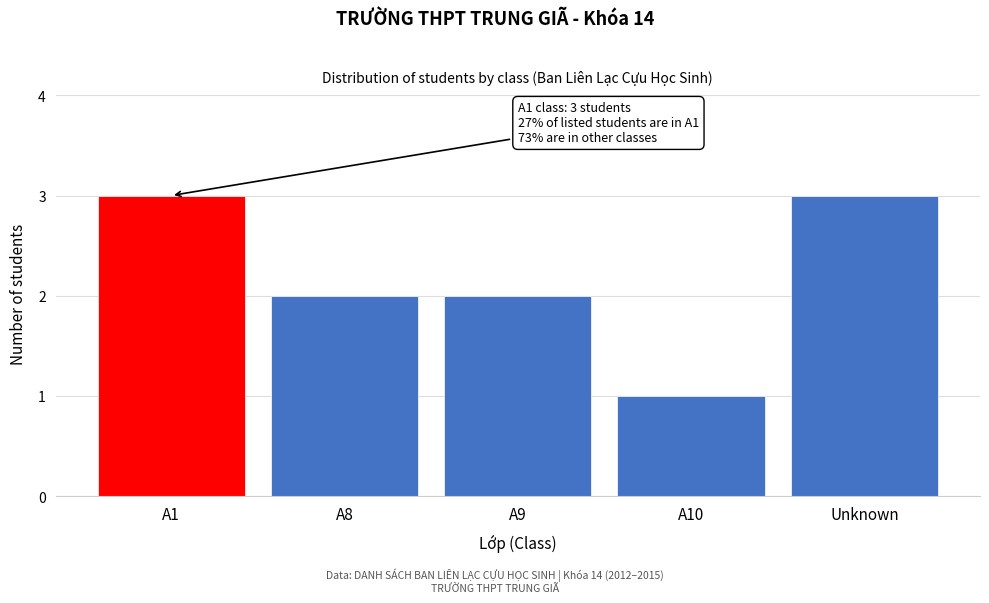

Reading left to right, what are all the values shown in this chart?

3	2	2	1	3